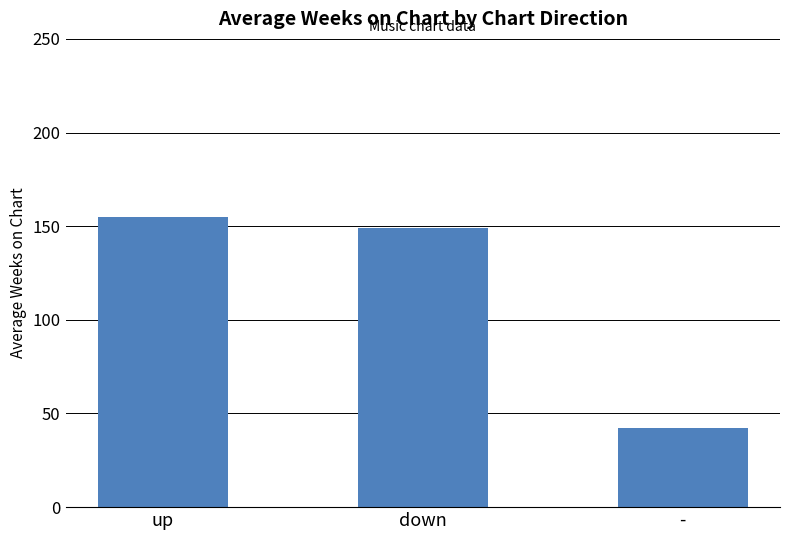

Is it true that the value at - is 72?

False